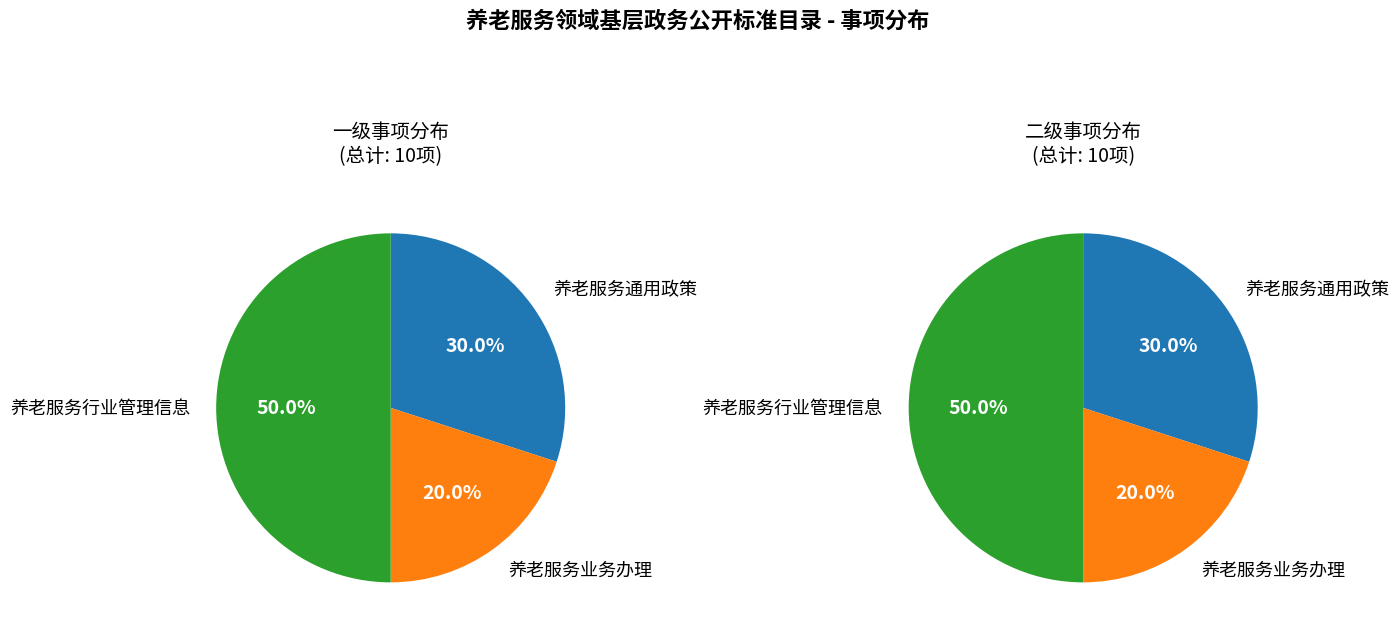

Is 养老服务通用政策 the majority of the pie?

No